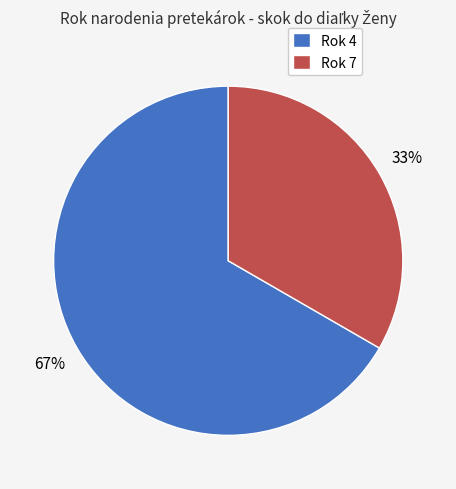

Does Rok 4 represent more than half of the total?

Yes